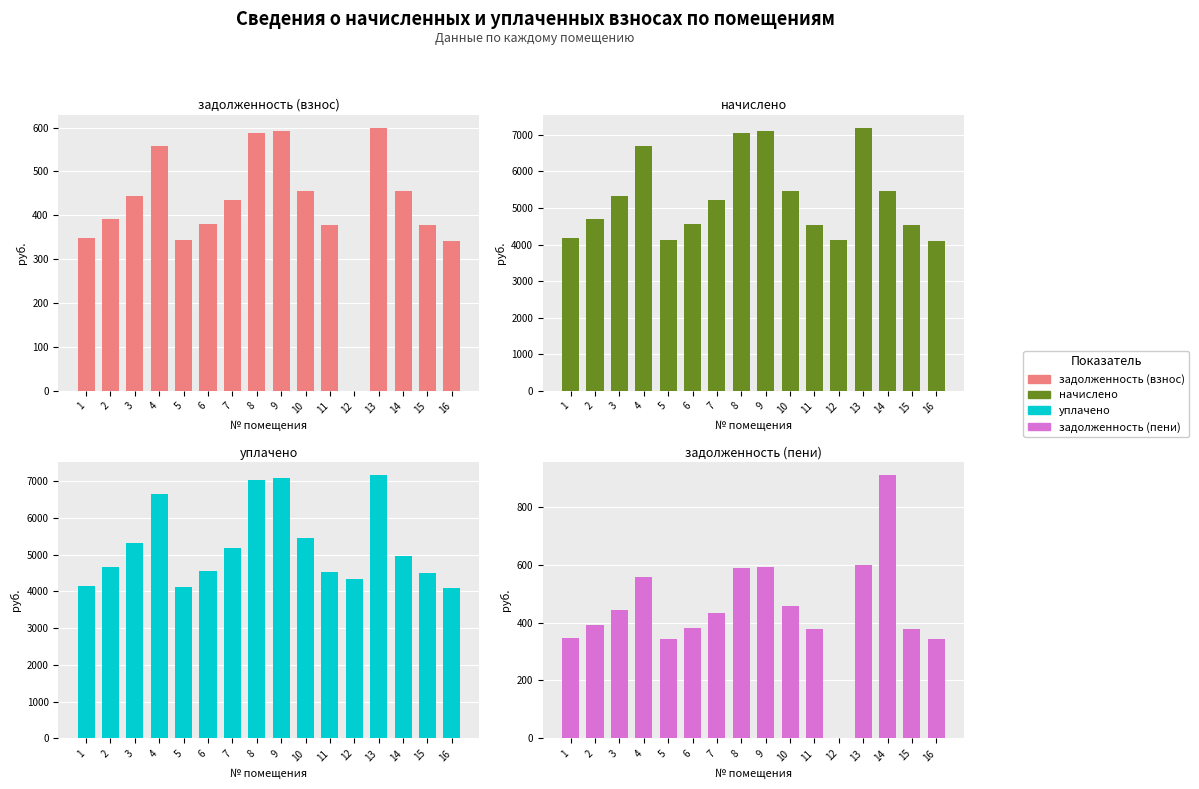

What is the difference between the highest and lowest values at 2?

4300.9